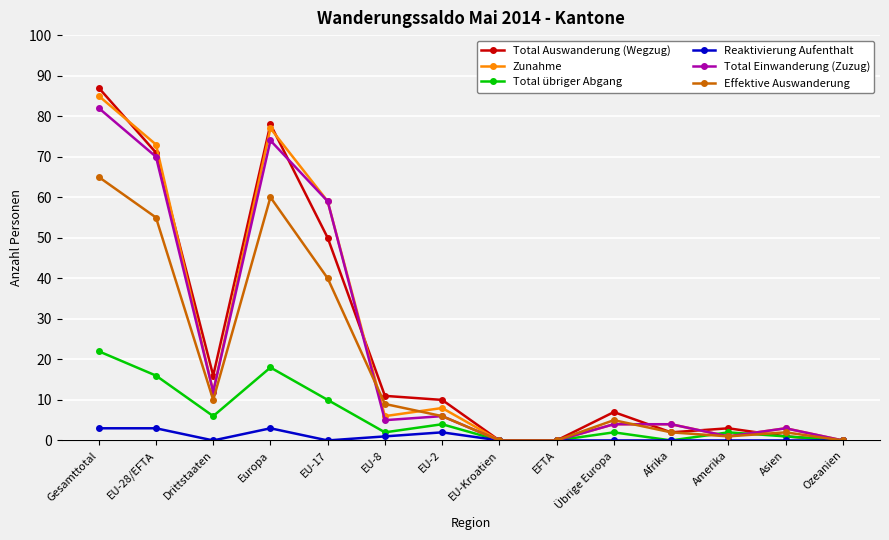

At which label is Total Einwanderung (Zuzug) closest to 41?

EU-17